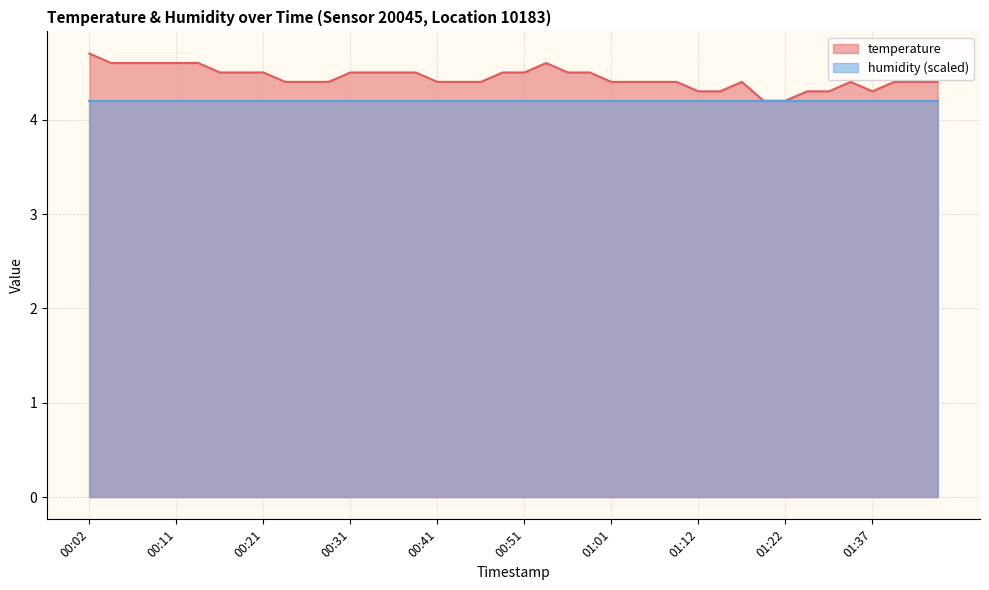

What is the label of the 24th point from the right?

00:41